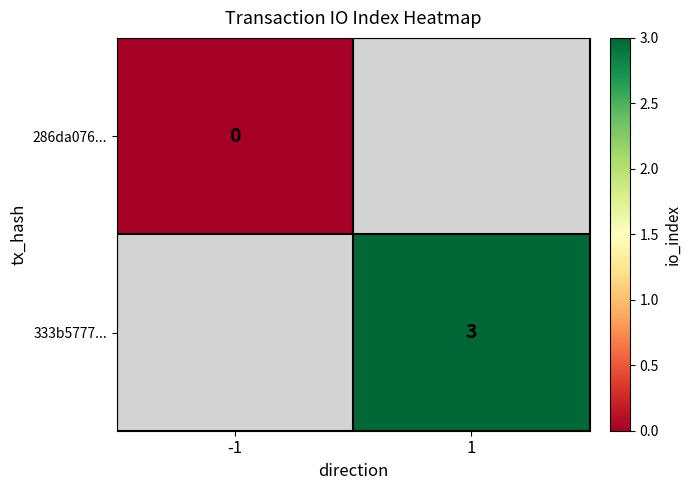

What is the greatest value displayed?

3.0